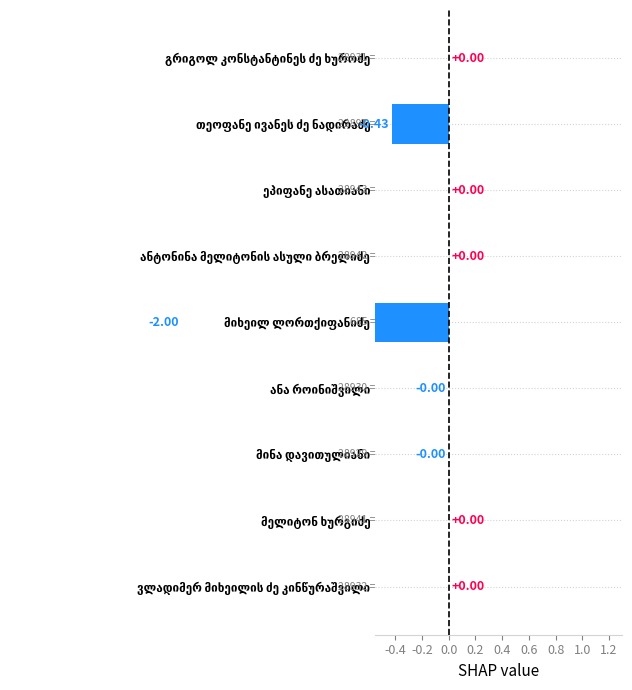

How many values exceed 0?

4